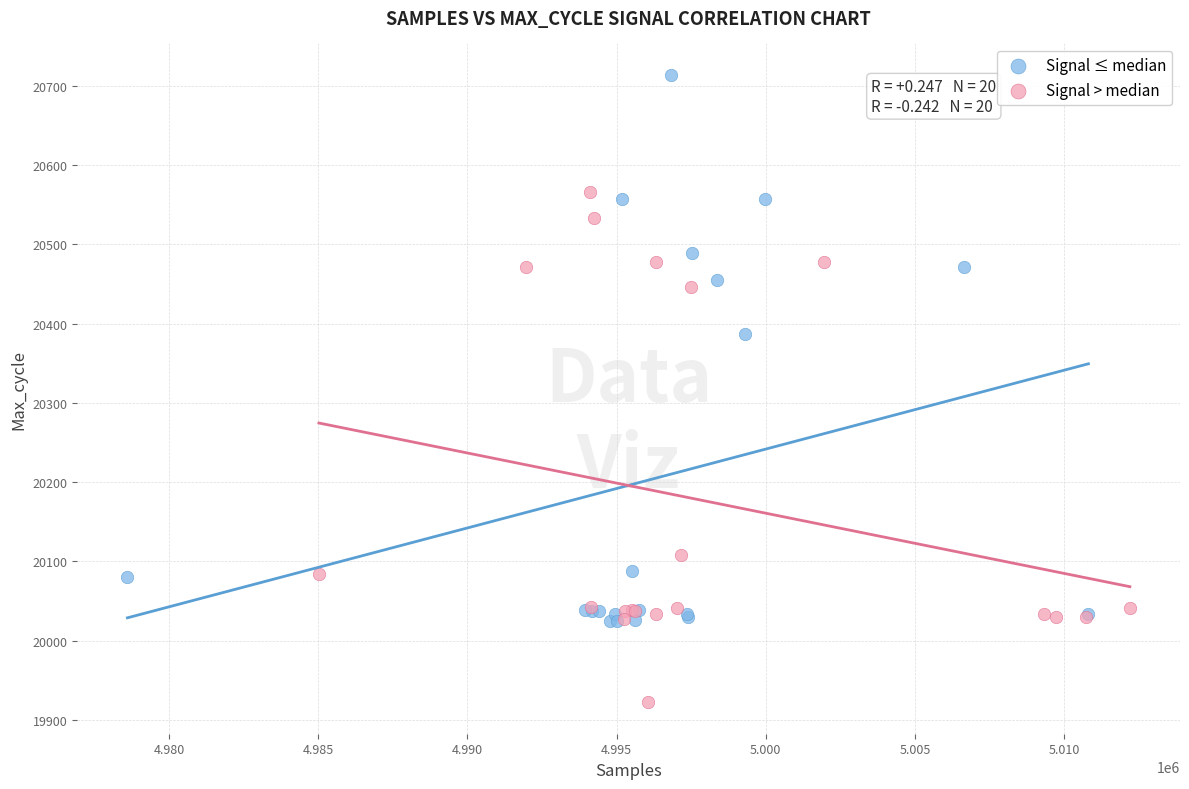

Which series reaches the maximum Y coordinate?

Signal ≤ median